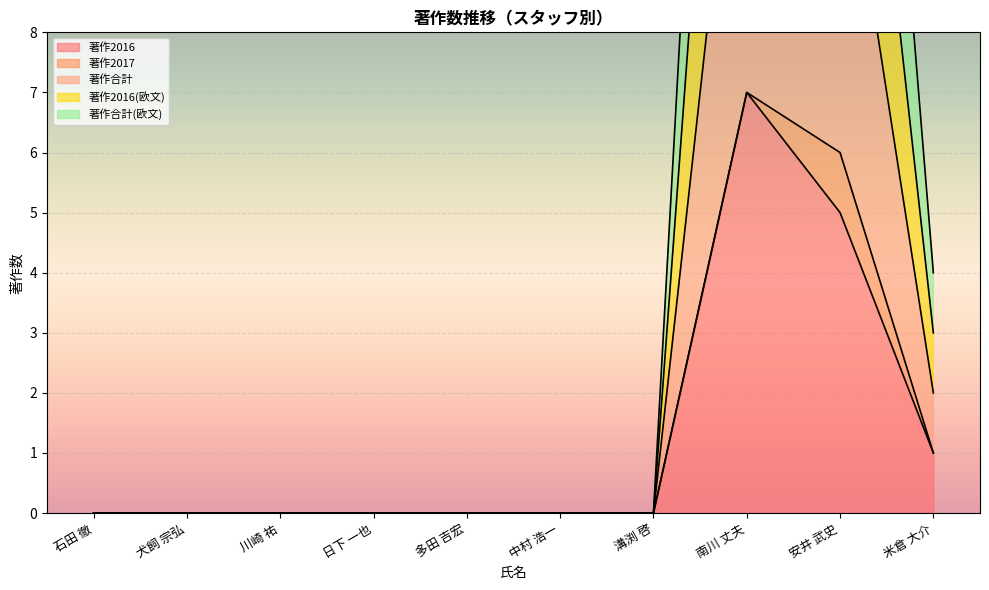

How many data points does each series have?

10